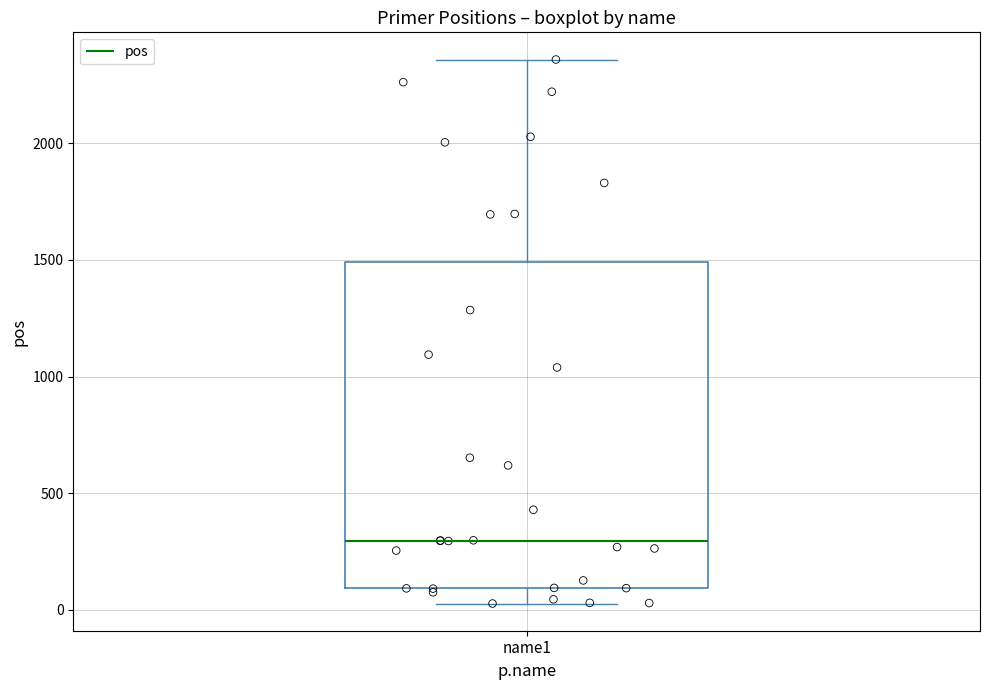

Where does the median line of the box for name1 sit on the y-axis? The values are not printed on the chart, so give them approximately, as read against the axis.

300